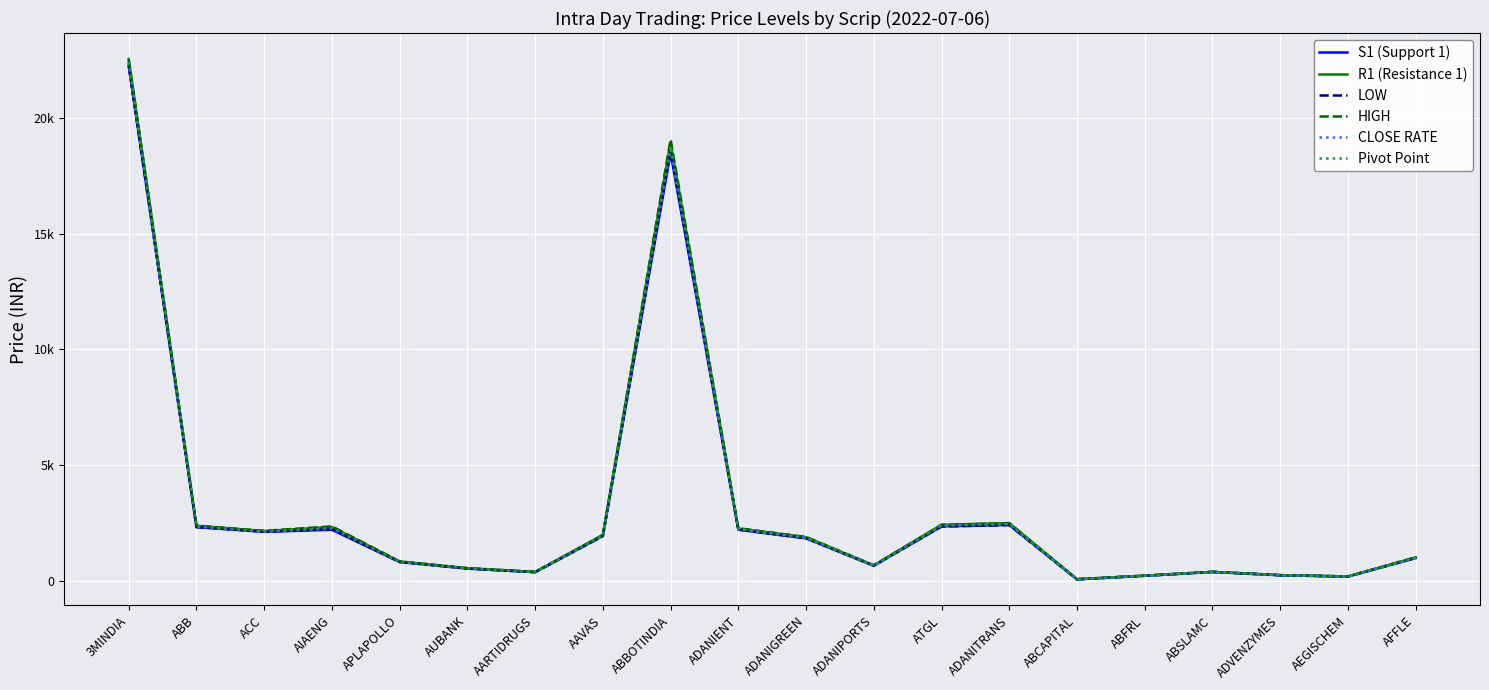

What is the approximate value of Pivot Point at AUBANK?

561.2